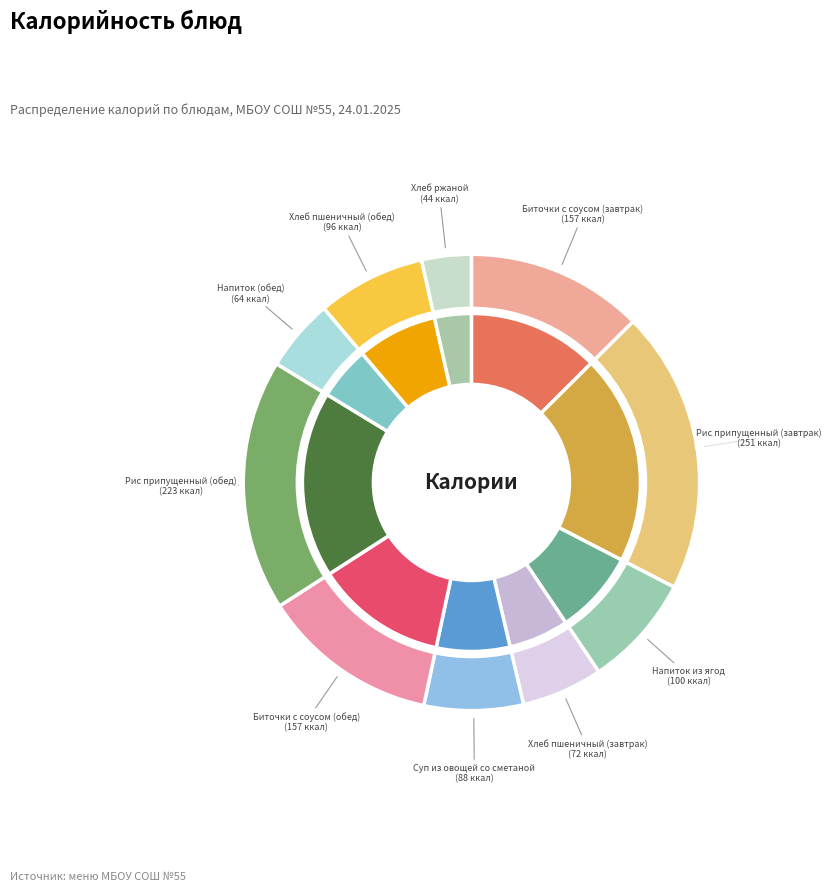

What is the largest slice in the pie chart?

Рис припущенный (завтрак)